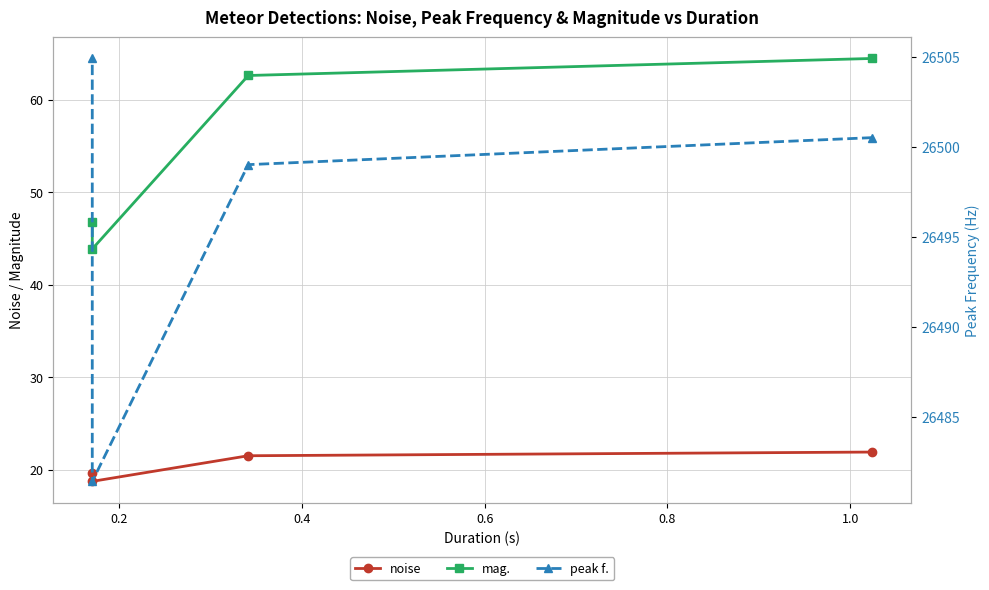

True or false: mag. and peak f. intersect in this chart.

False